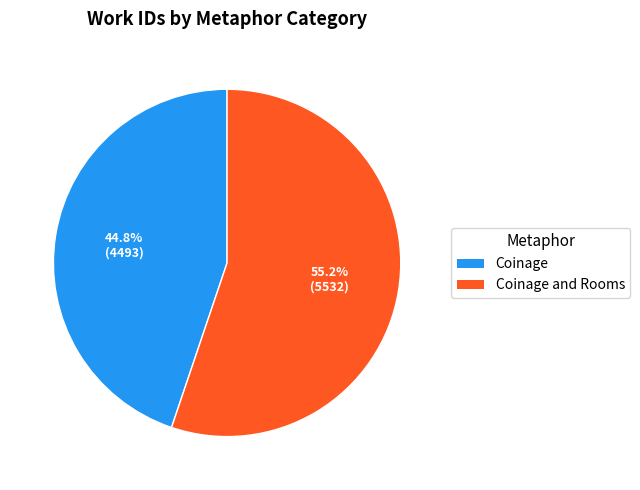

Is there a majority slice in this chart?

Yes